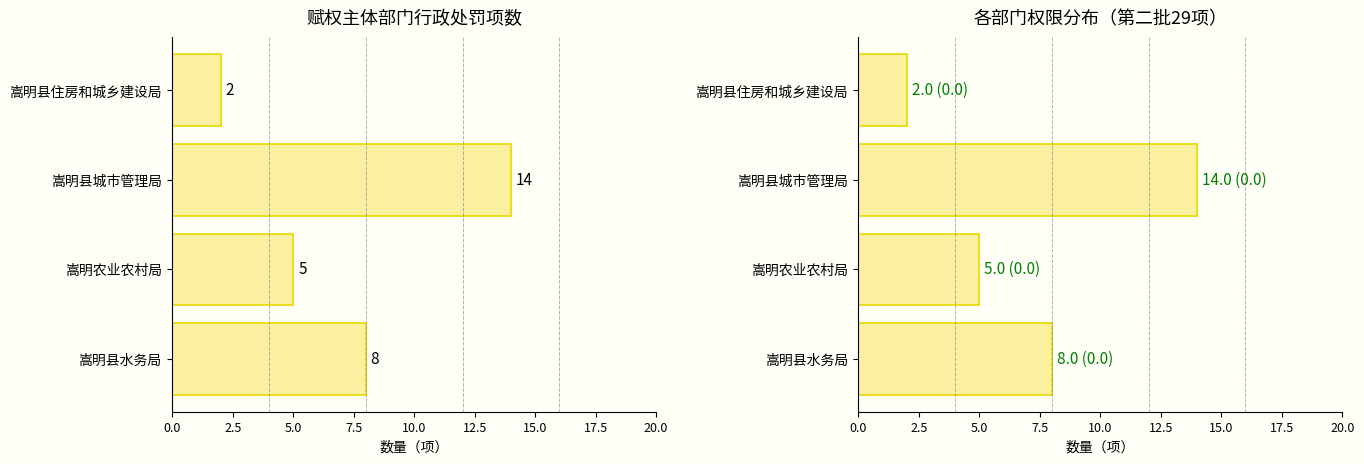

Which series changed the most between 嵩明县住房和城乡建设局 and 嵩明县水务局?

赋权主体部门